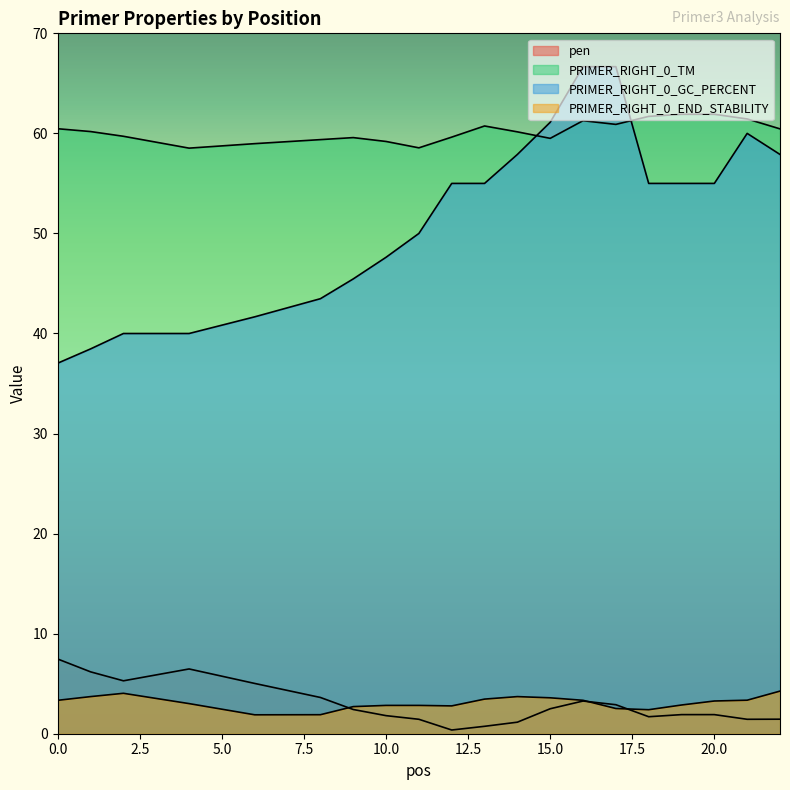

Which series changed the most between 8 and 22?

PRIMER_RIGHT_0_GC_PERCENT